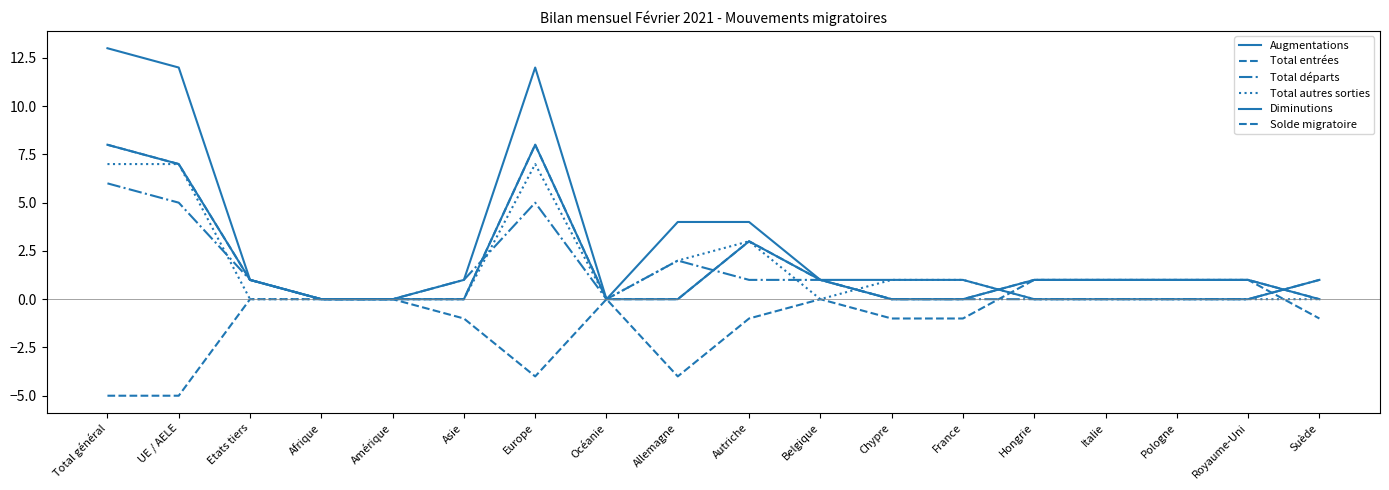

At which category does Total départs reach its first local peak?

Europe